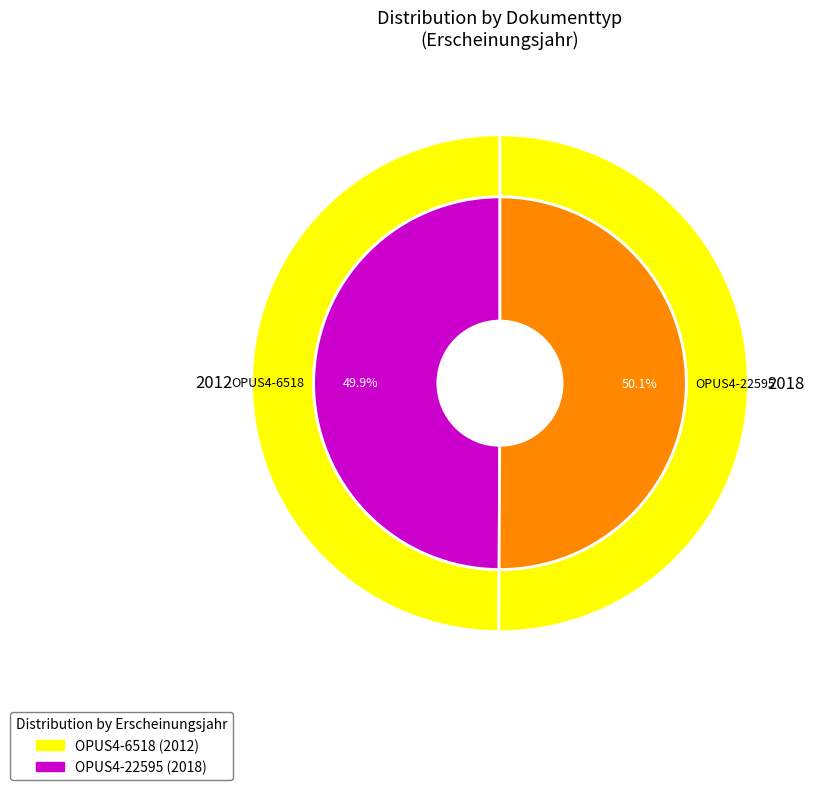

Is it true that OPUS4-22595 is 50% of the pie?

True